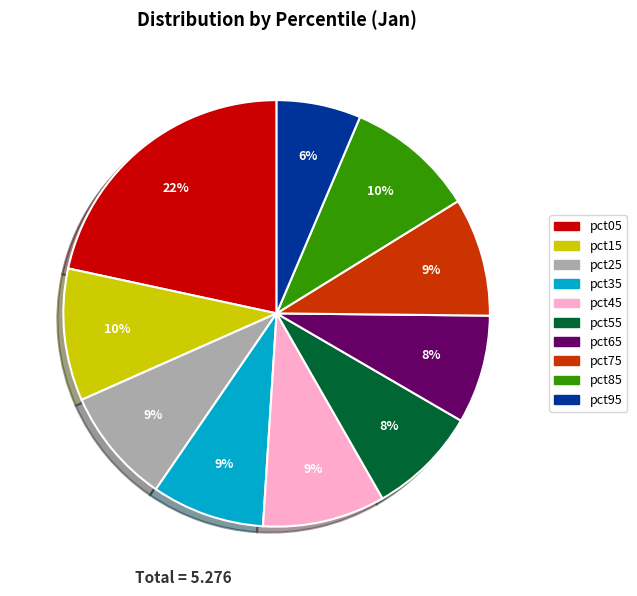

Is the sum of pct05 and pct95 greater than half?

No